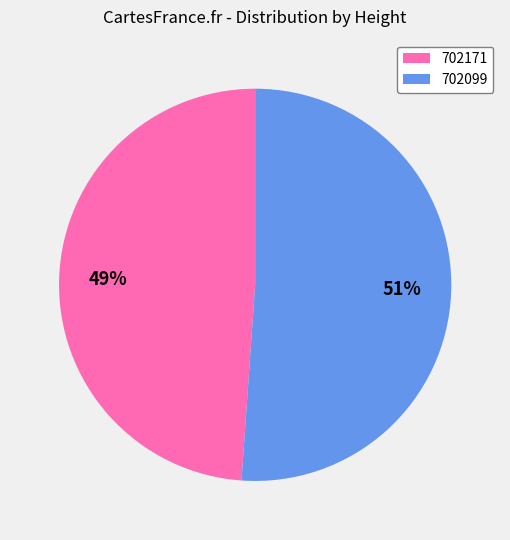

To the nearest percent, what is the difference between the largest and smallest slice percentages?

2%